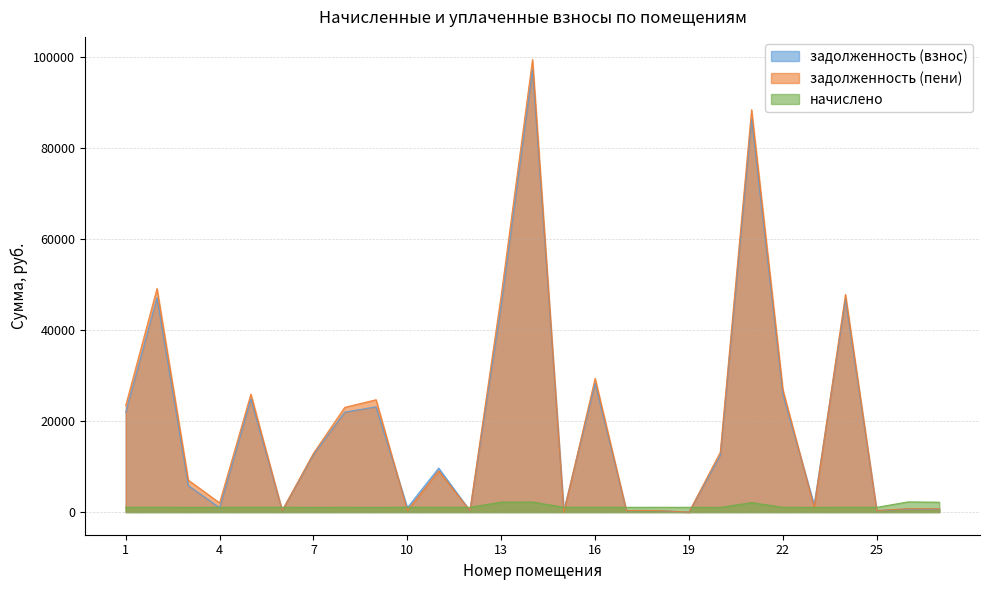

What is the spread (max minus min) of values at 19?

1057.0